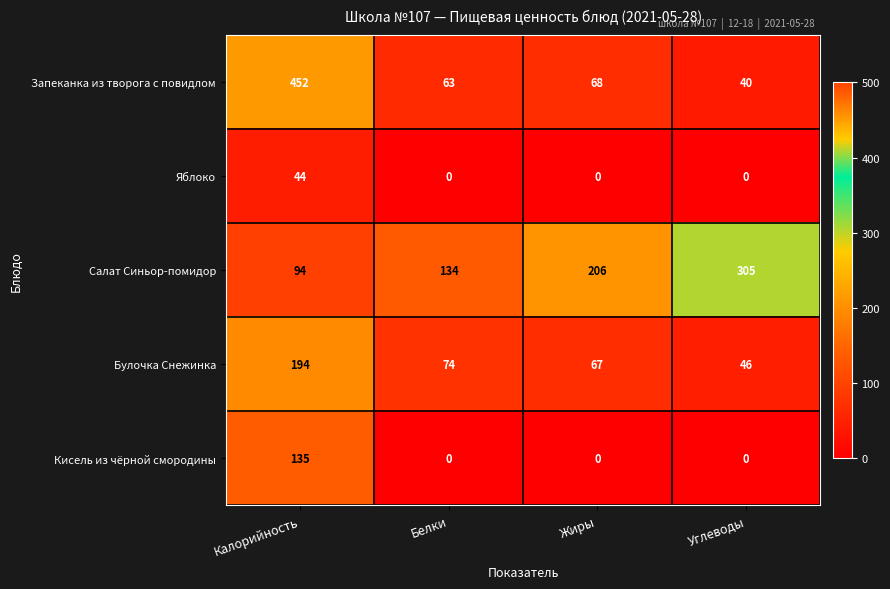

The Кисель из чёрной смородины series shows 0 at Жиры. True or false?

True